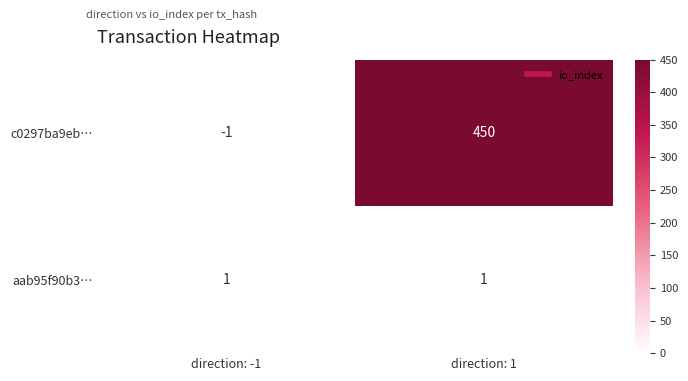

Which series has the largest total across all categories?

c0297ba9eb…